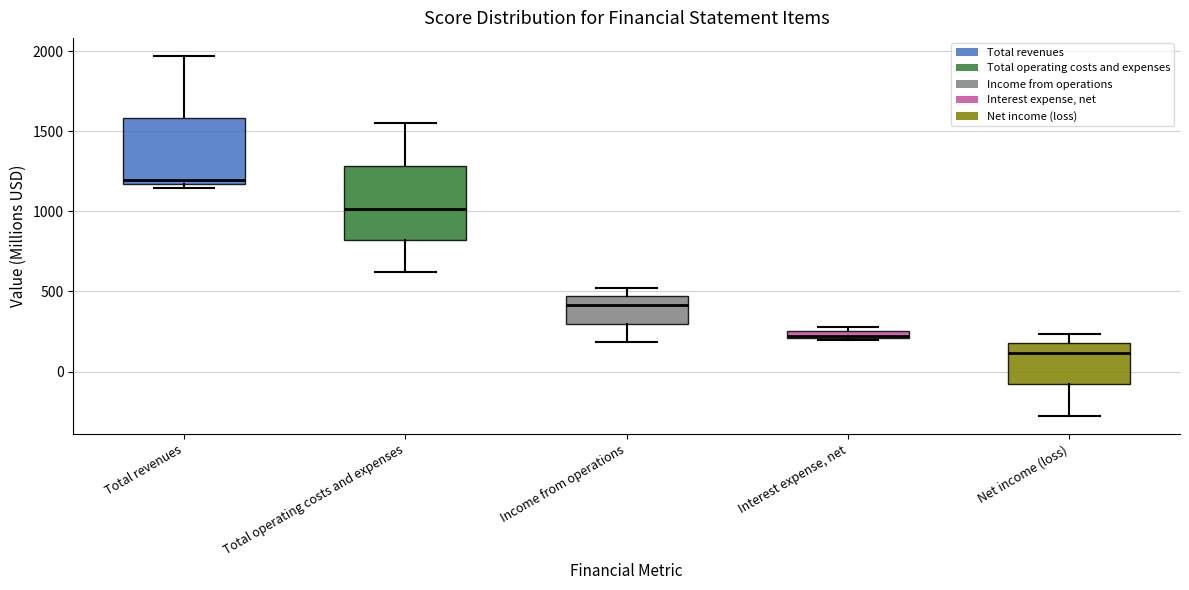

Which box has the highest median line?

Total revenues